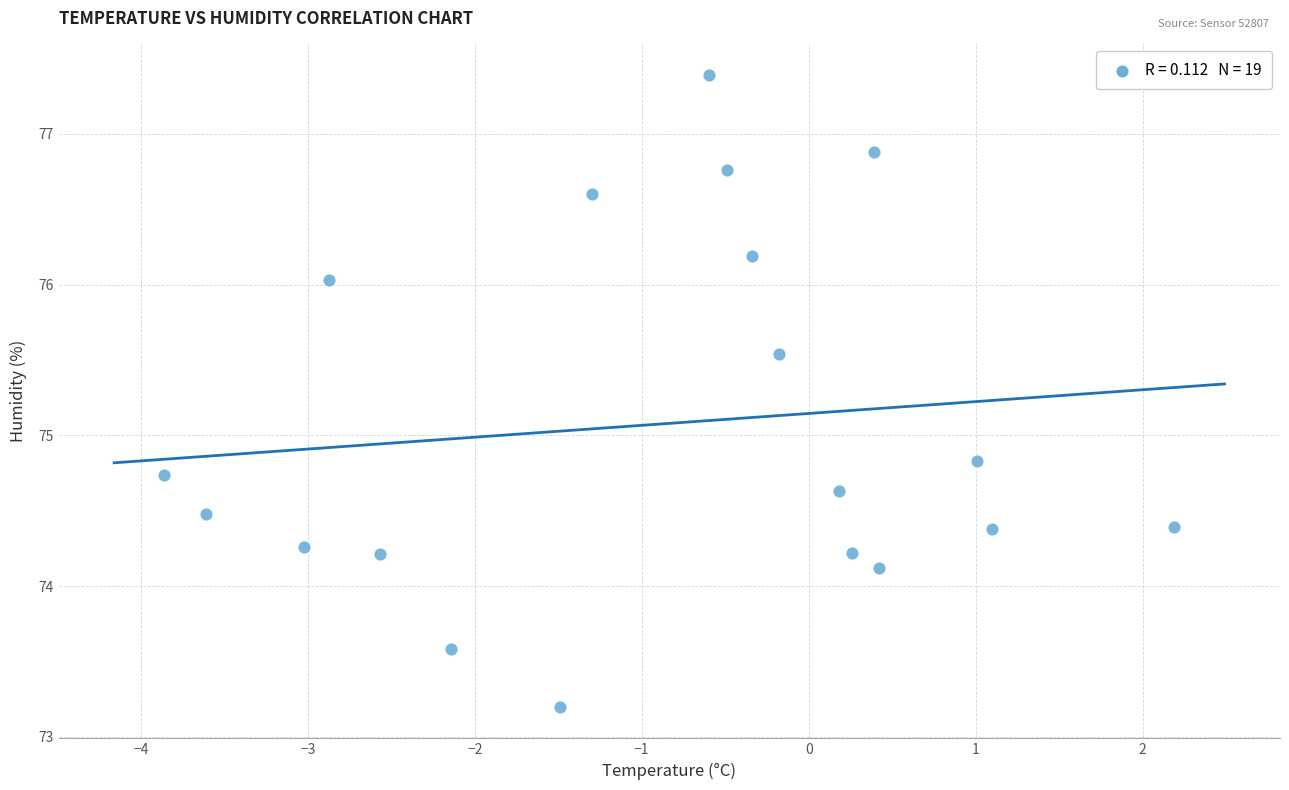

What Y value in the scatter plot is closest to 75?

74.8